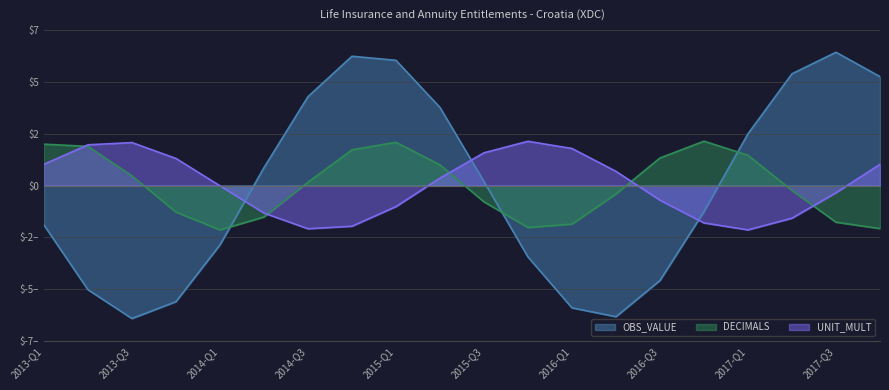

Between 2015-Q1 and 2015-Q2, which is larger?

2015-Q1